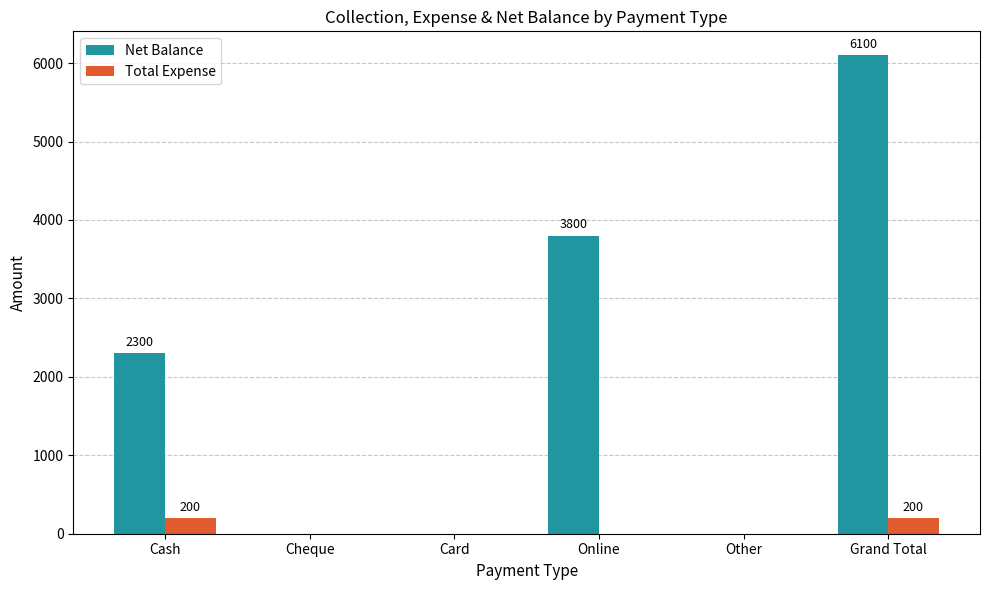

What value does the Total Expense series have at Cash?

200